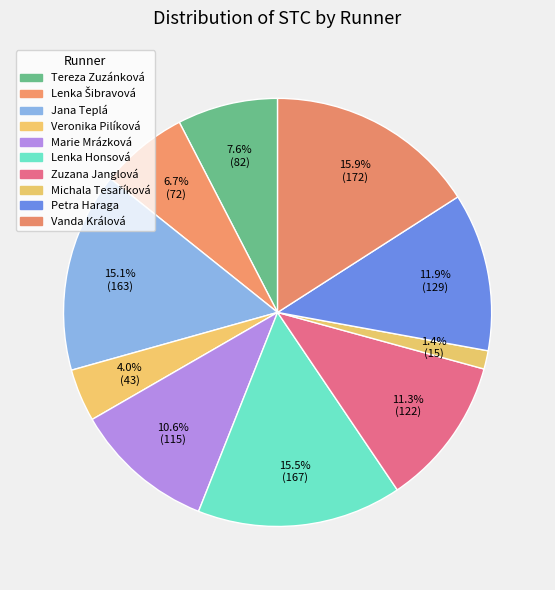

How many slices are in this pie chart?

10